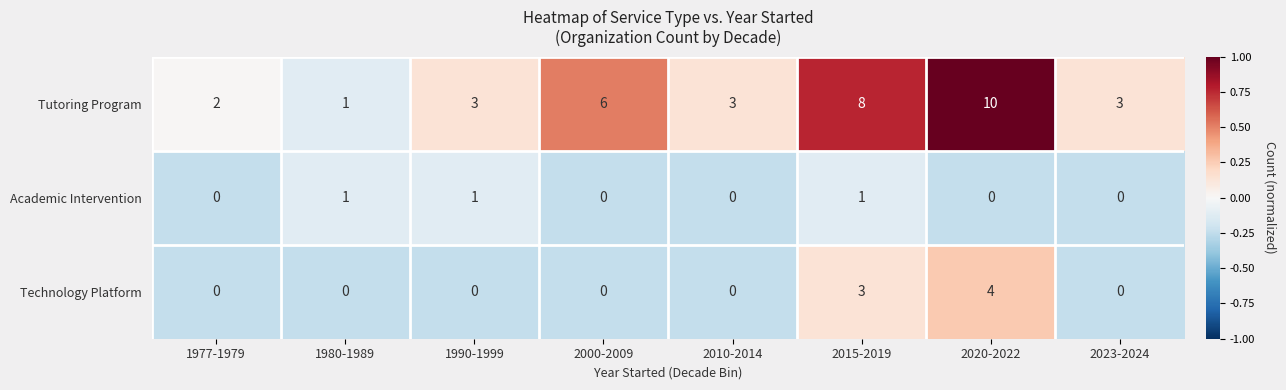

What is the greatest value displayed?

10